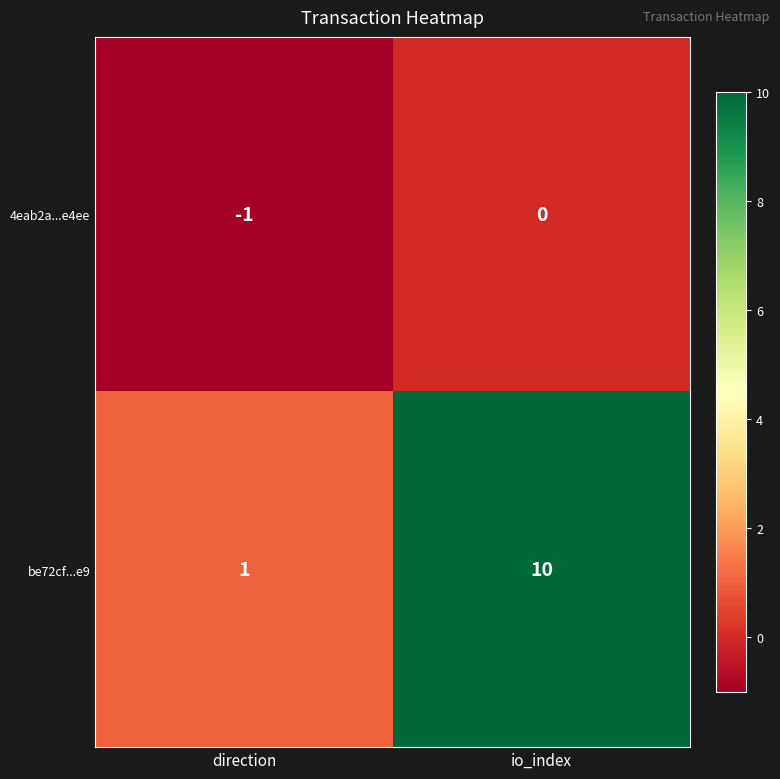

Reading left to right, what are all the values shown in this chart?

4eab2a...e4ee: -1	0
be72cf...e9: 1	10